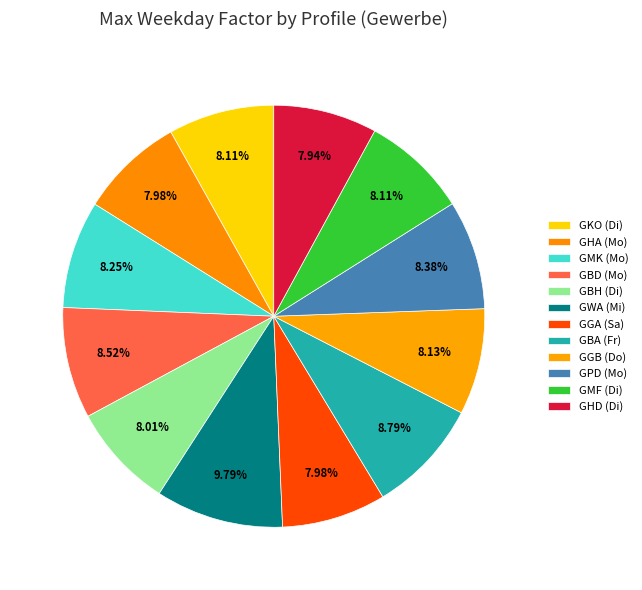

Which has a higher value, GWA (Mi) or GMK (Mo)?

GWA (Mi)